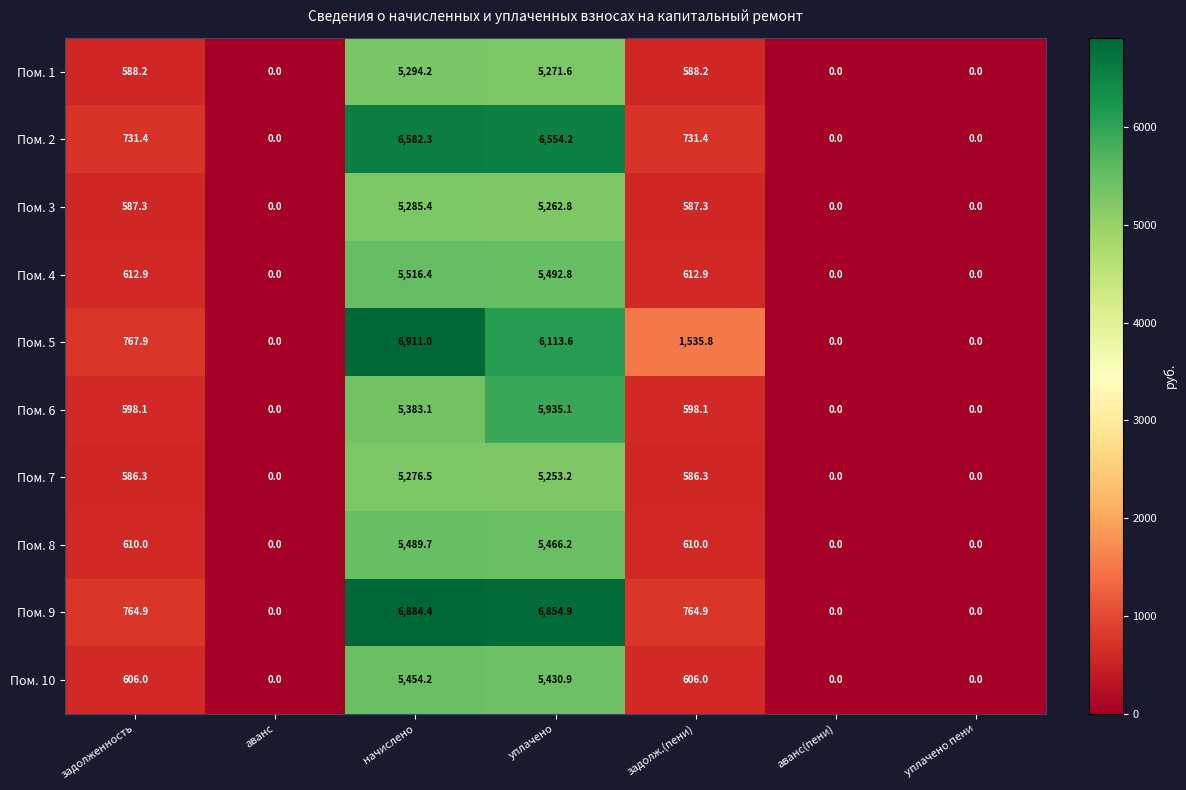

What is the spread (max minus min) of values at начислено?

1634.5